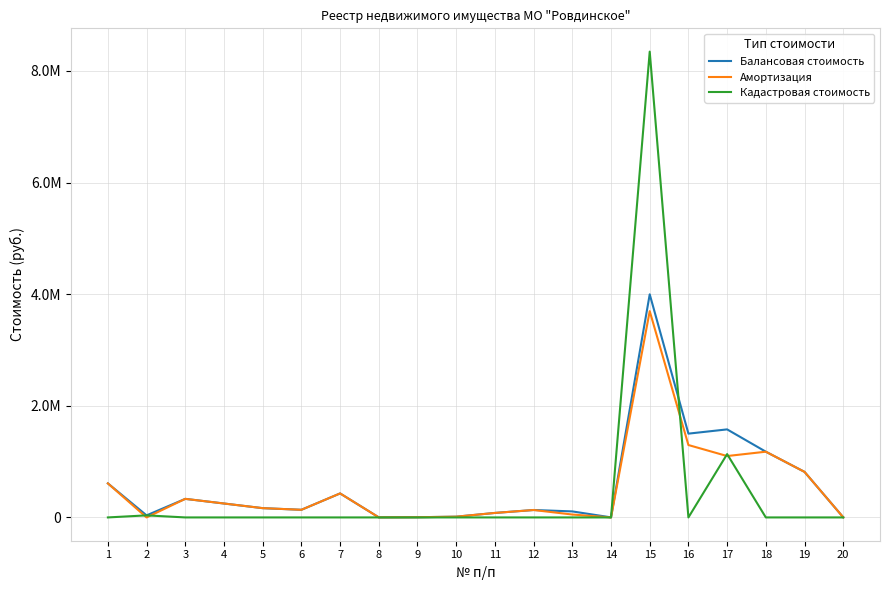

Reading left to right, list all the values displayed in this chart.

Балансовая стоимость: 610141.0	36983.3	332690.0	249518.0	166345.0	136842.0	430190.0	1213.0	3736.0	13536.0	80476.4	133027.0	107941.0	1070.0	3997890.7	1501469.2	1577562.3	1177734.9	816211.0	2569.0
Амортизация: 610141.0	0.0	332690.0	249518.0	166345.0	136842.0	430190.0	1213.0	3736.0	13536.0	80476.4	133027.0	52071.5	0.0	3696521.1	1297251.5	1100025.5	1177734.9	816211.0	2569.0
Кадастровая стоимость: 0.0	36983.3	0.0	0.0	0.0	0.0	0.0	0.0	0.0	0.0	0.0	0.0	0.0	0.0	8346517.0	0.0	1134600.2	0.0	0.0	0.0